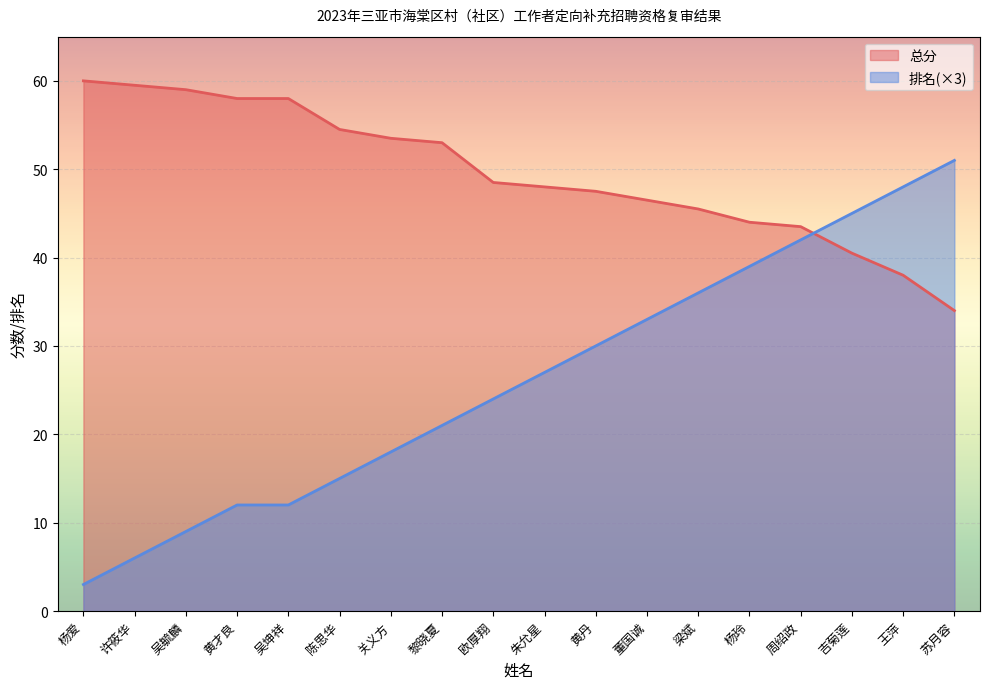

Read the 总分 value at 苏月容.

34.0